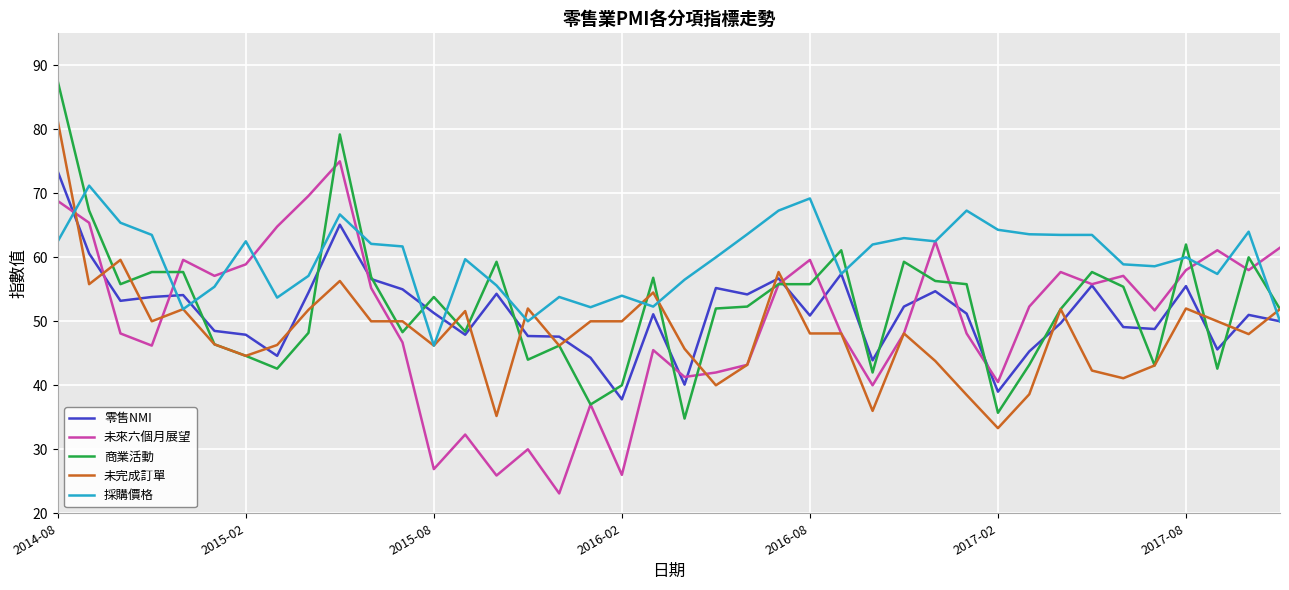

Which series has the largest total across all categories?

採購價格